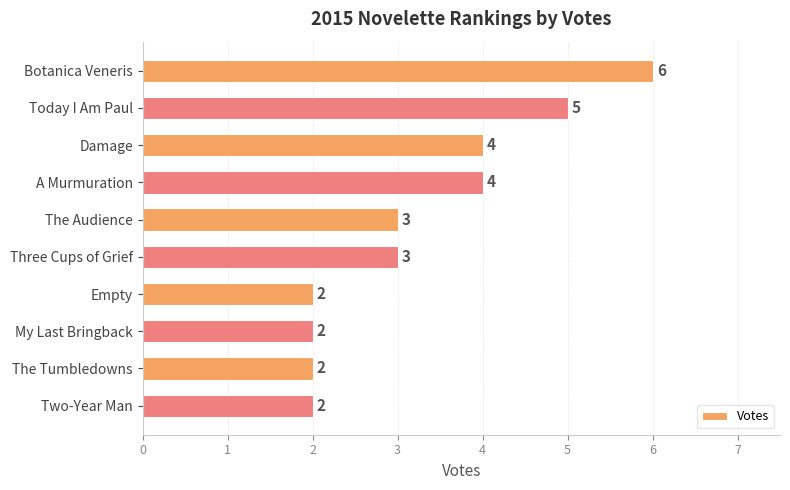

Reading top to bottom, list all the values displayed in this chart.

6	5	4	4	3	3	2	2	2	2